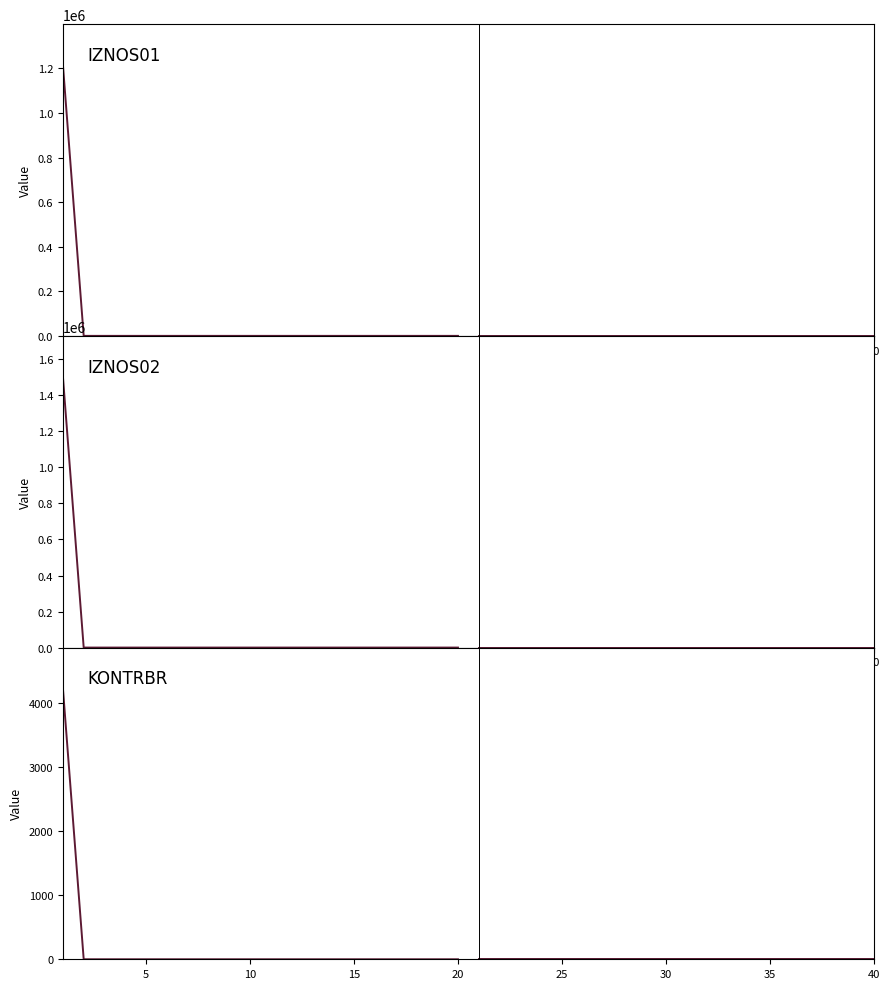

What is the highest value of the Historical series?

4225.3